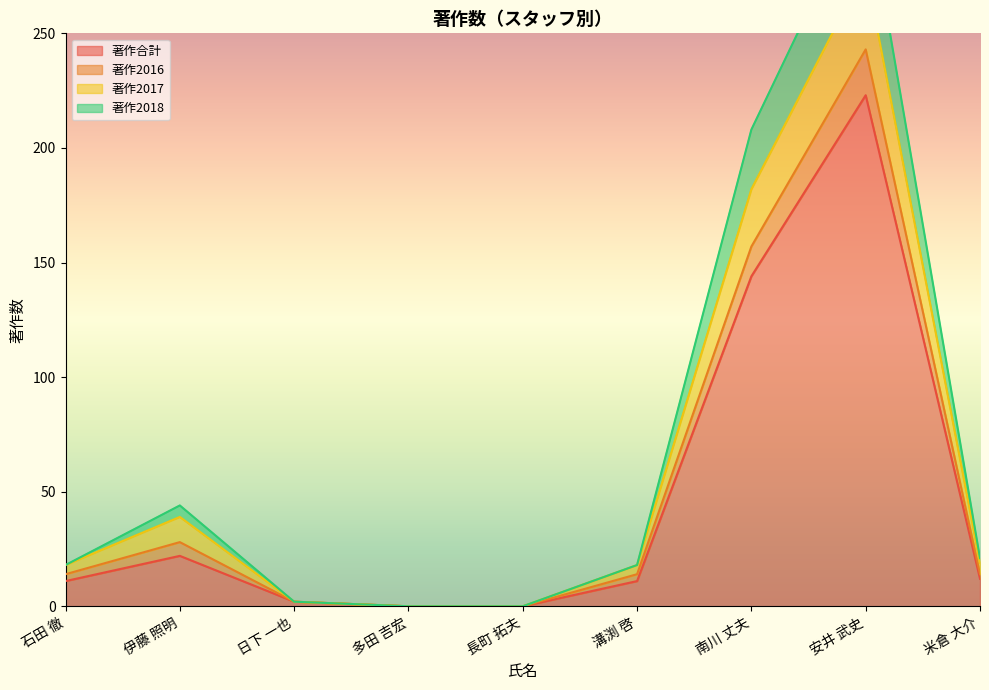

True or false: 著作2017 has more than 0 interior local peaks.

True